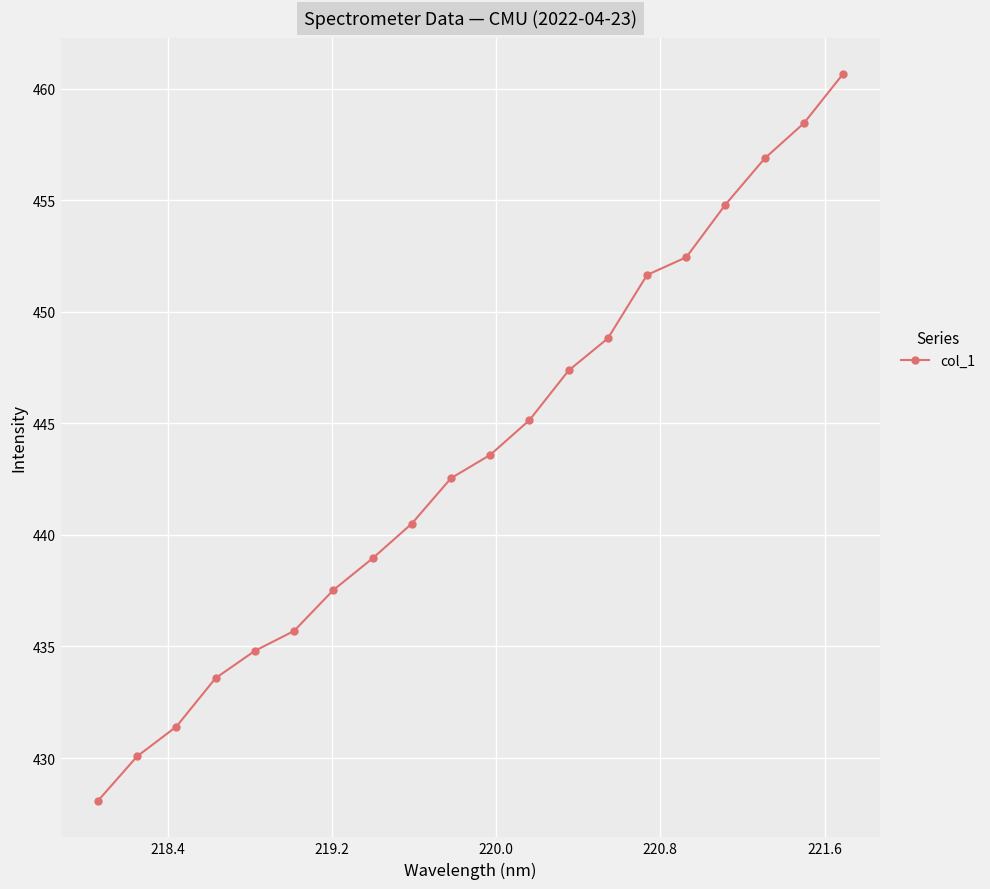

What is the value of the 13th point from the left?

447.4